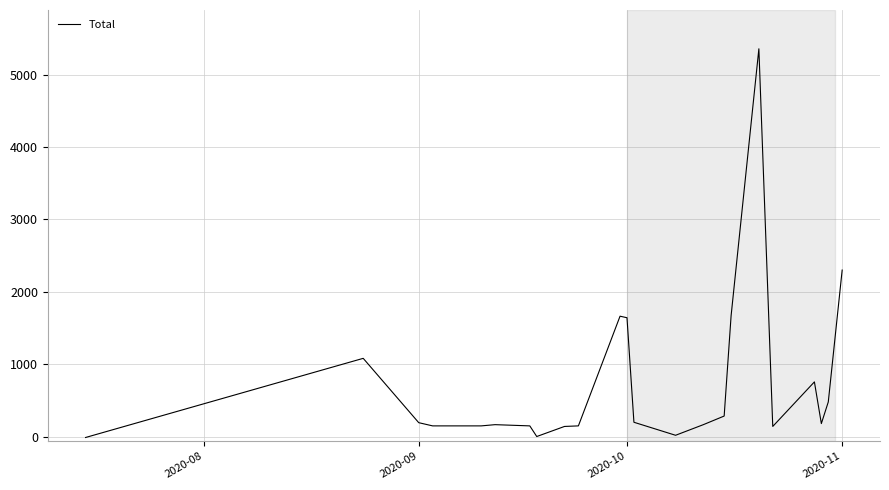

What is the difference between the maximum and minimum values?

5365.4